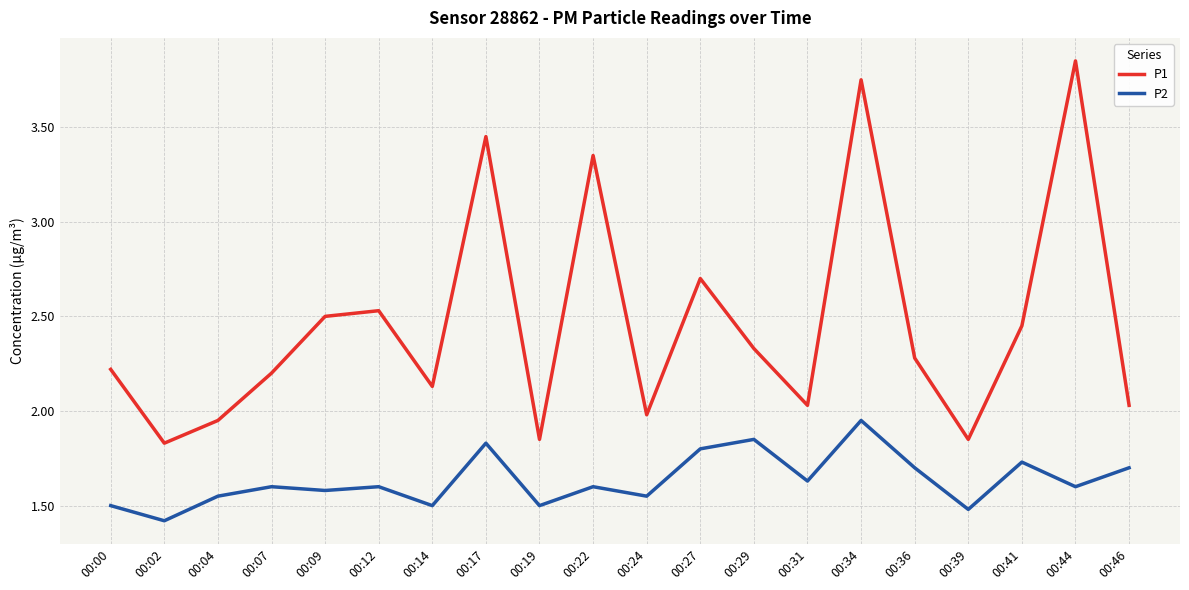

Which category has the highest value across all series?

00:44